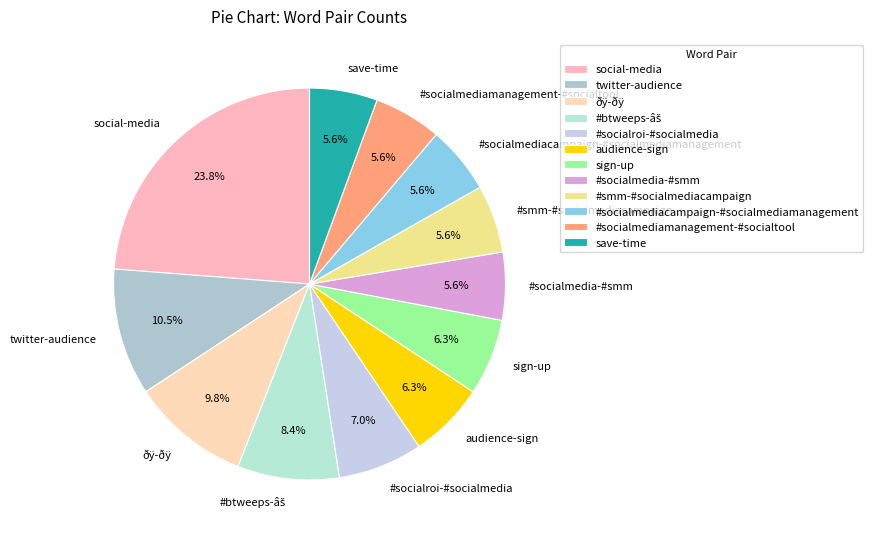

What is the largest slice in the pie chart?

social-media